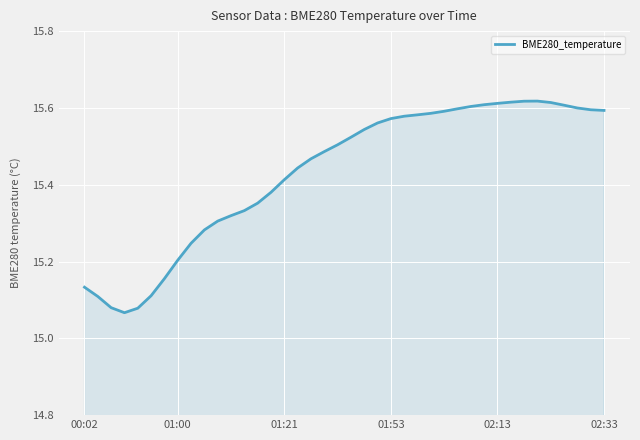

Is this an area chart (filled region under the line)?

Yes